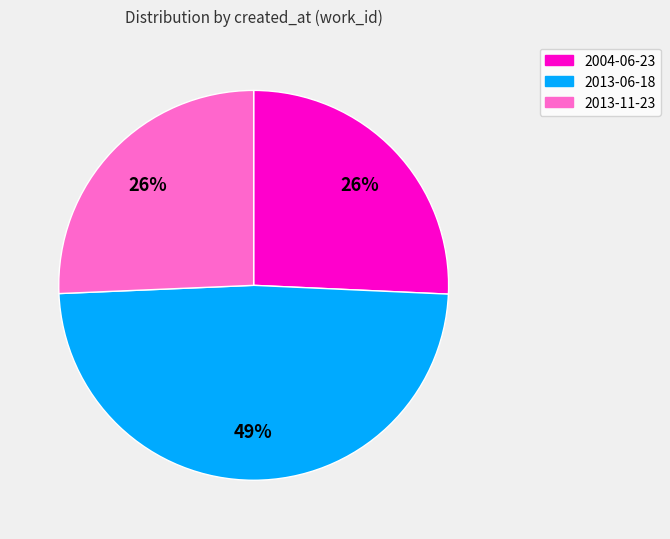

Is 2013-11-23 the majority of the pie?

No